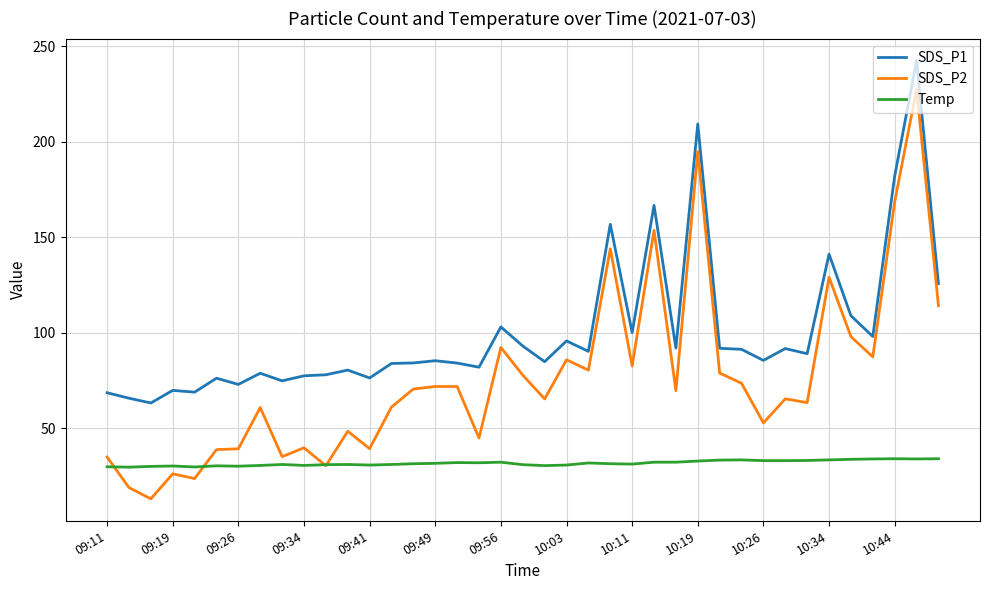

Rank the series by their average value, from highest to lowest.

SDS_P1, SDS_P2, Temp